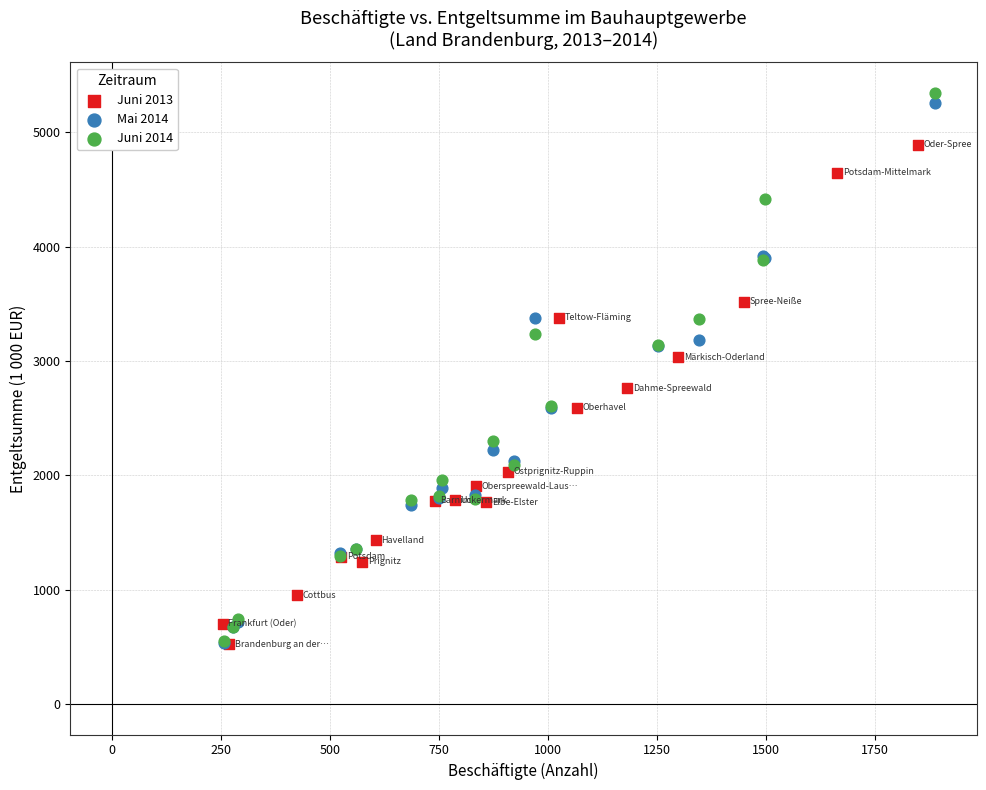

Which series has the largest Y range (max minus min)?

Juni 2014